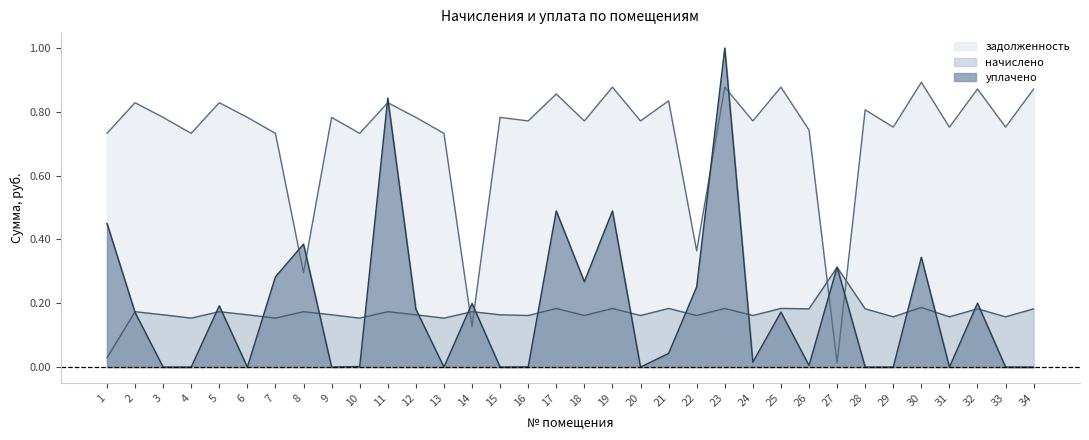

List the labels in order of задолженность value, largest first.

30, 19, 23, 25, 32, 34, 17, 21, 2, 5, 11, 28, 3, 6, 9, 12, 15, 16, 18, 20, 24, 29, 31, 33, 26, 1, 4, 7, 10, 13, 22, 8, 14, 27